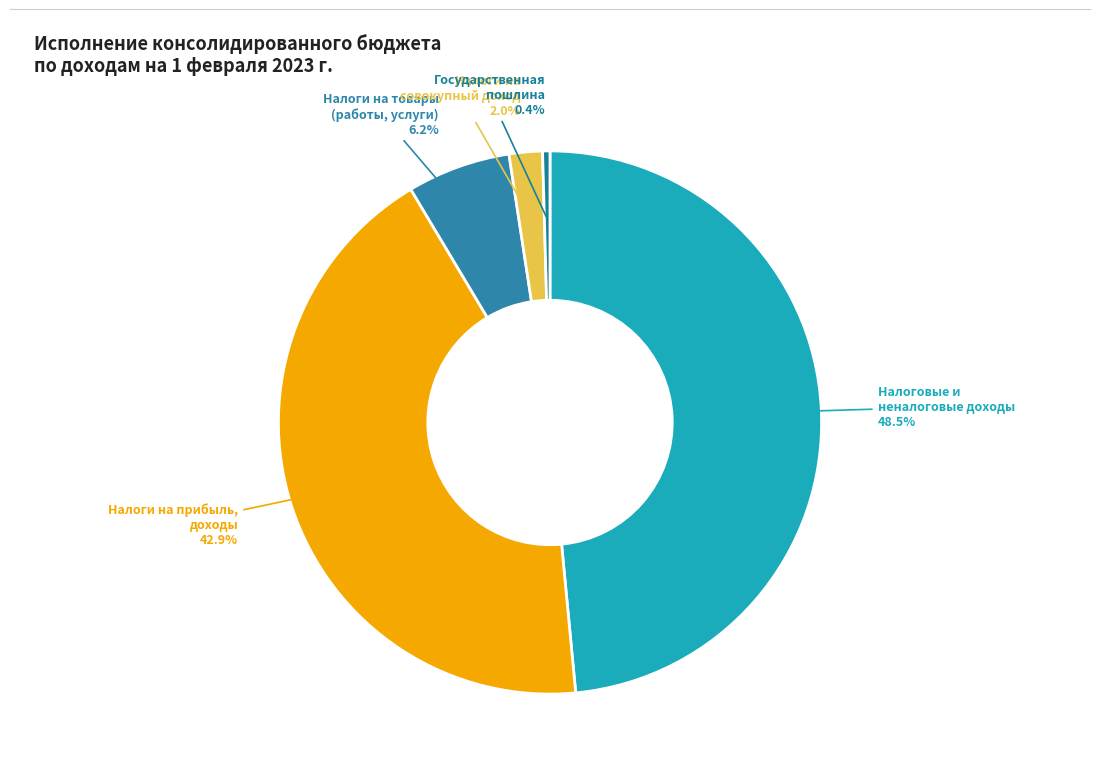

Count the number of slices in the pie.

5